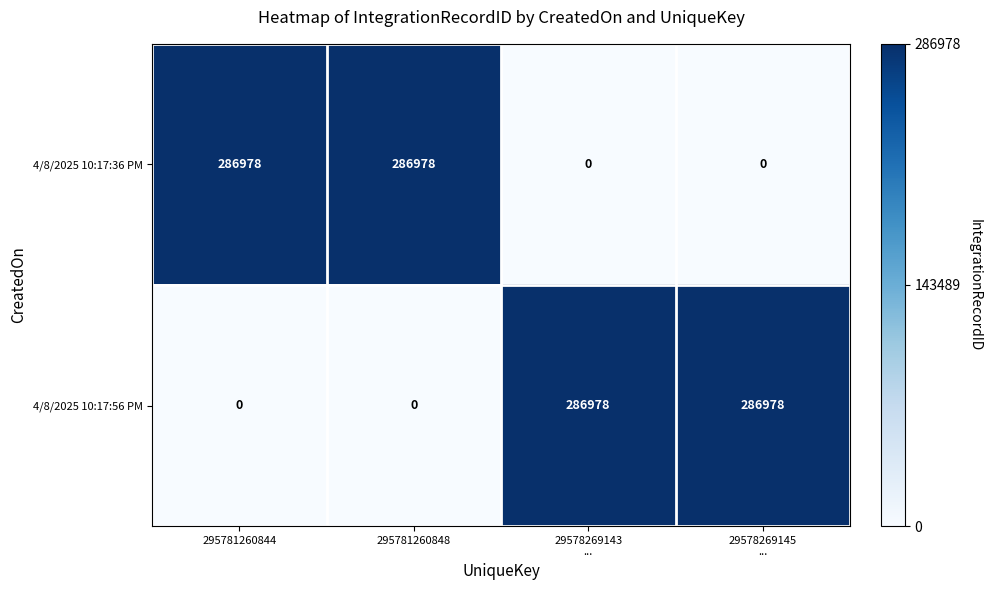

True or false: 4/8/2025 10:17:56 PM has a value of -104939 at 295781260848.

False